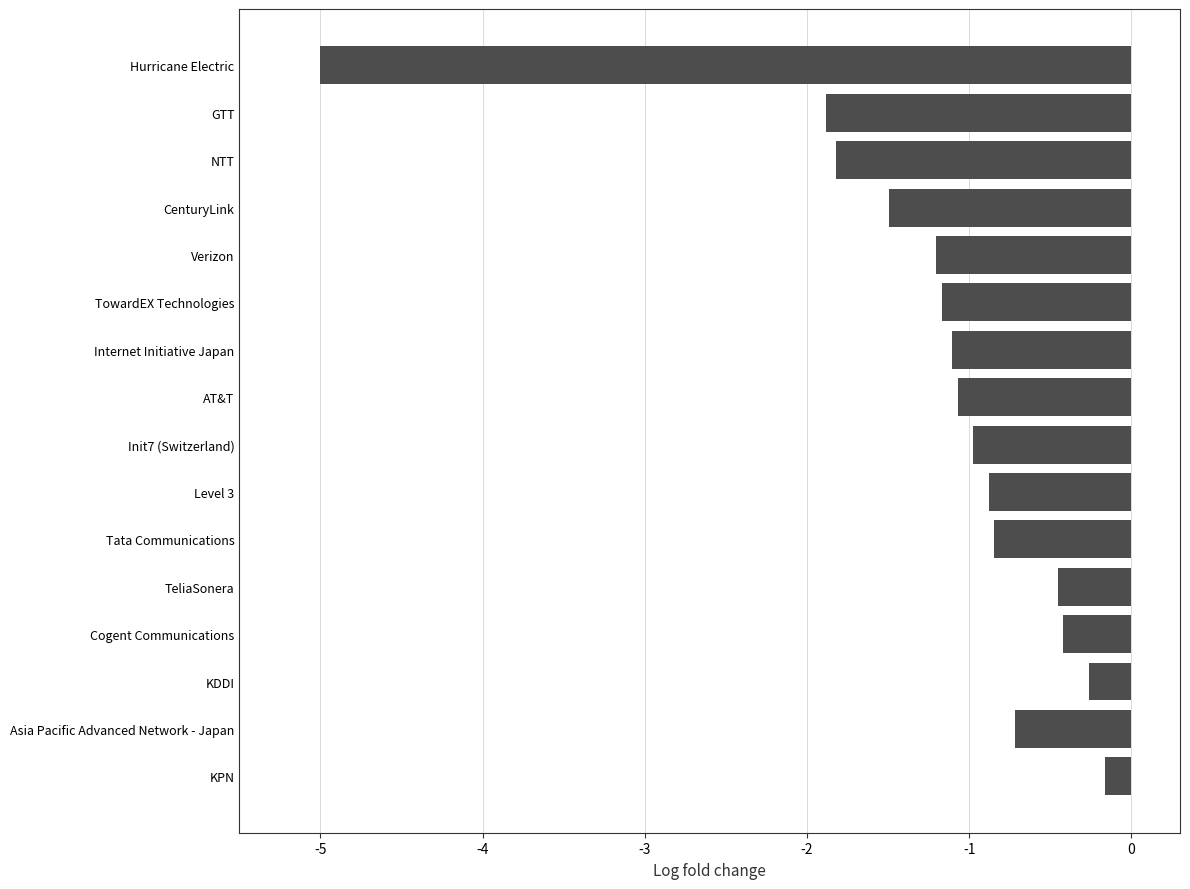

At which label is the value closest to -2?

GTT